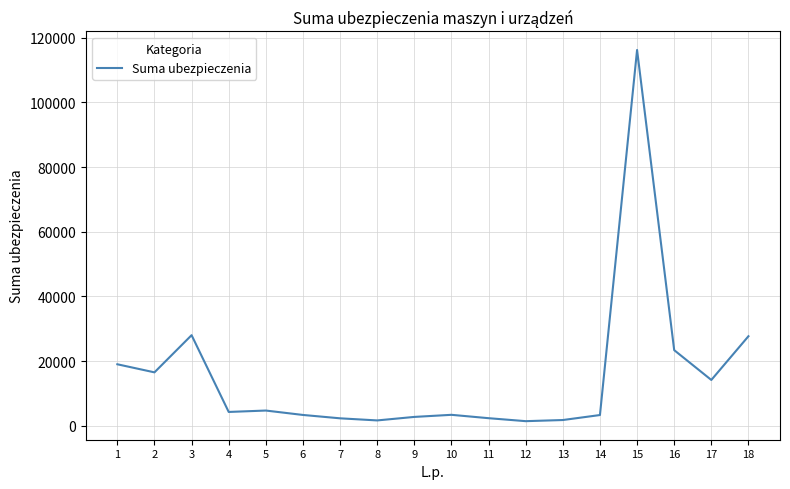

How many values exceed 4249?

9